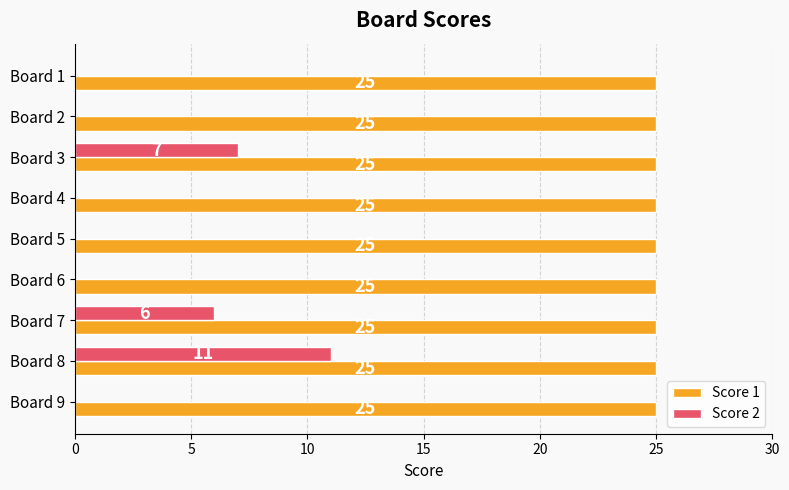

Which series has the largest range (max minus min)?

Score 2